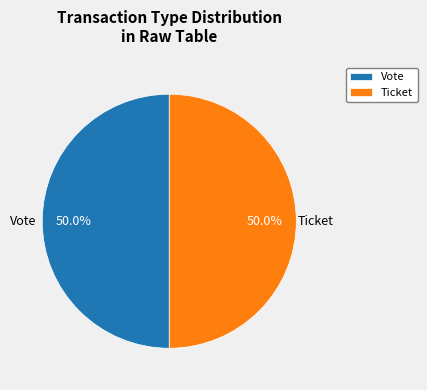

How much of the chart is everything except Ticket?

50.0%